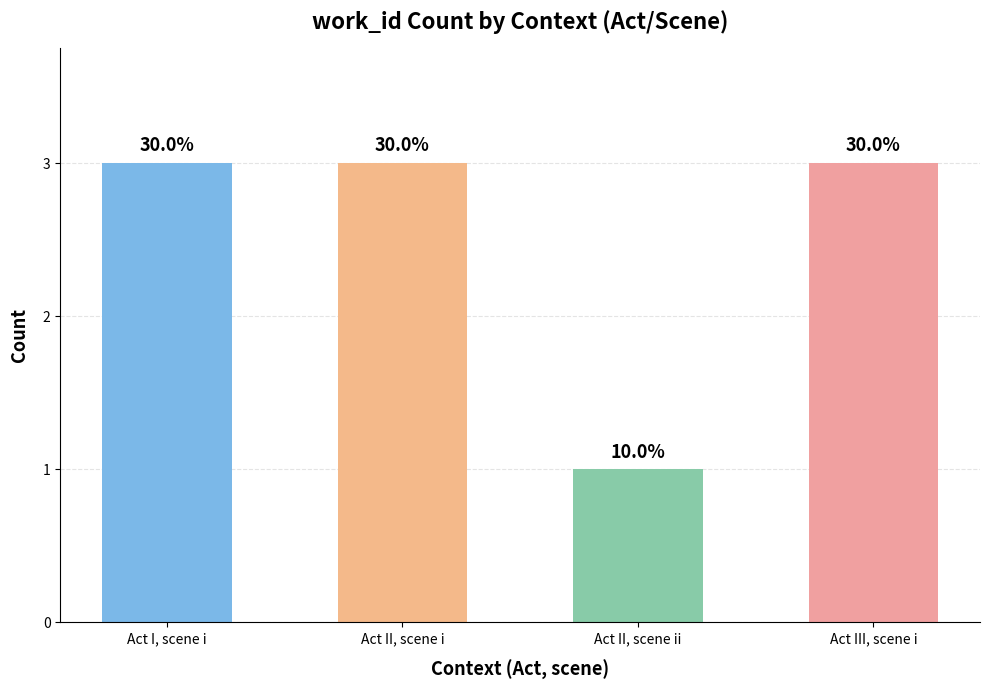

What is the minimum value shown in the chart?

1